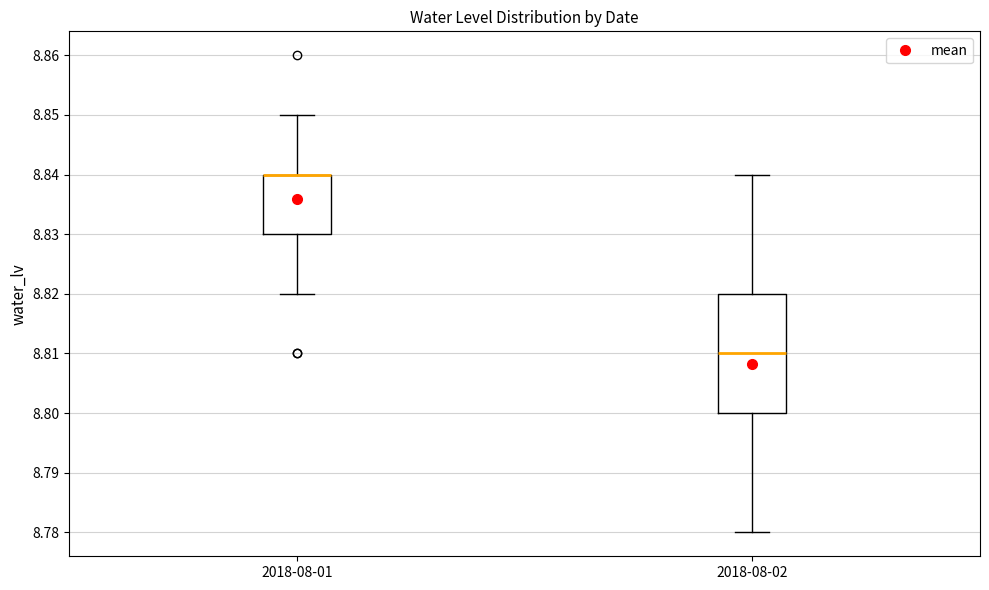

Reading left to right, read every box against the y-axis: the position of its median line, the range the box covers, and the ends of its whiskers. The values are not printed on the chart, so give them approximately, as read against the axis.

2018-08-01: median 8.84 (drawn on the box's upper edge), box 8.83 to 8.84, whiskers 8.82 to 8.85
2018-08-02: median 8.81, box 8.80 to 8.82, whiskers 8.78 to 8.84